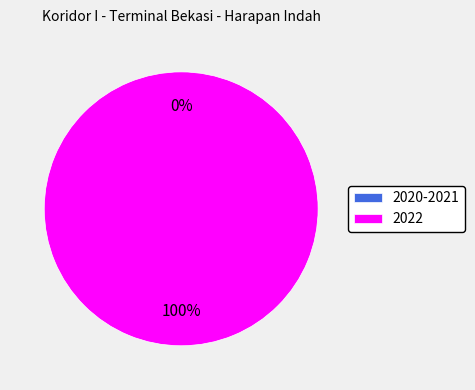

How much of the chart is everything except 2020-2021?

100.0%